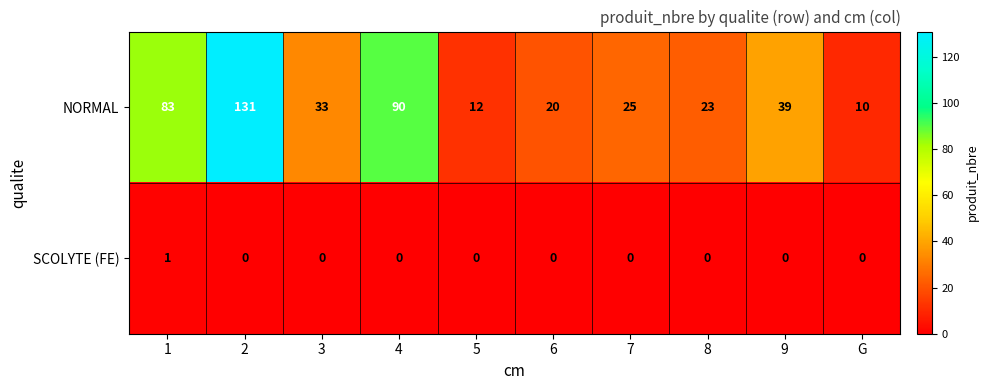

Is the value of NORMAL at 5 greater than the value of SCOLYTE (FE) at 9?

Yes